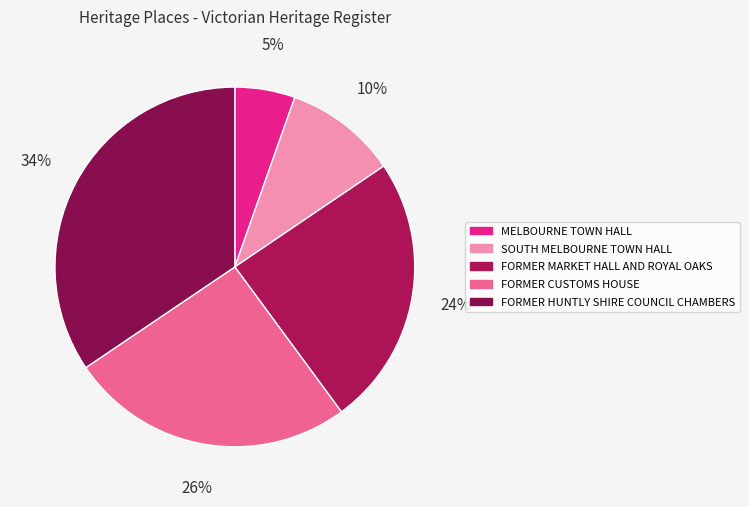

What is the smallest slice in the pie chart?

MELBOURNE TOWN HALL